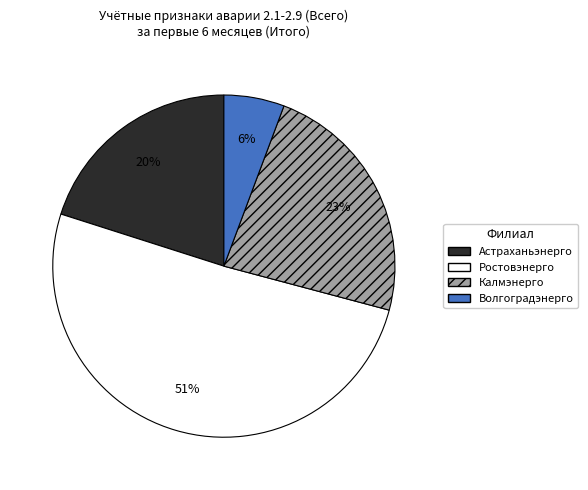

How many slices are in this pie chart?

4